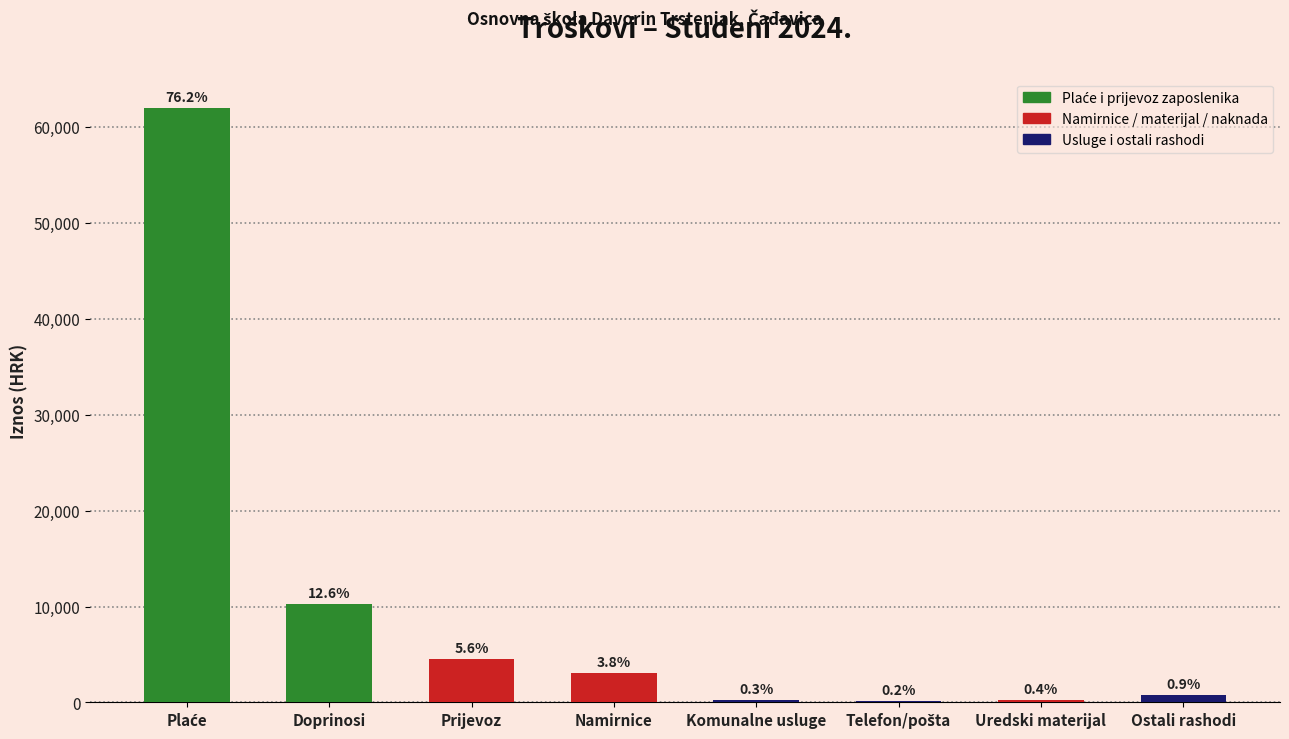

Reading left to right, what are all the values shown in this chart?

61954.6	10222.5	4578.6	3064.5	265.5	145.3	301.0	751.0